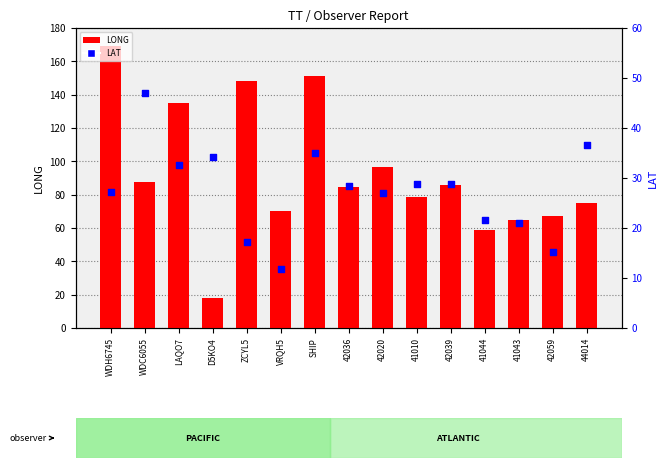

What are all the series names shown in the legend?

LONG, LAT